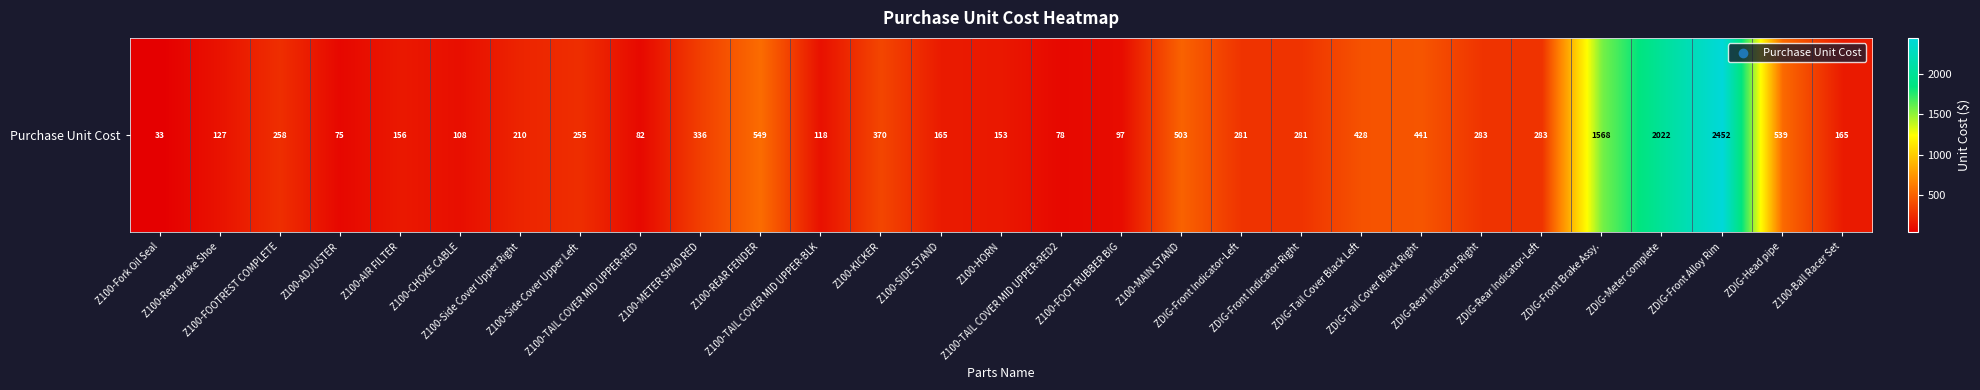

What is the ratio of the value at ZDIG-Meter complete to the value at Z100-Side Cover Upper Right?

9.6